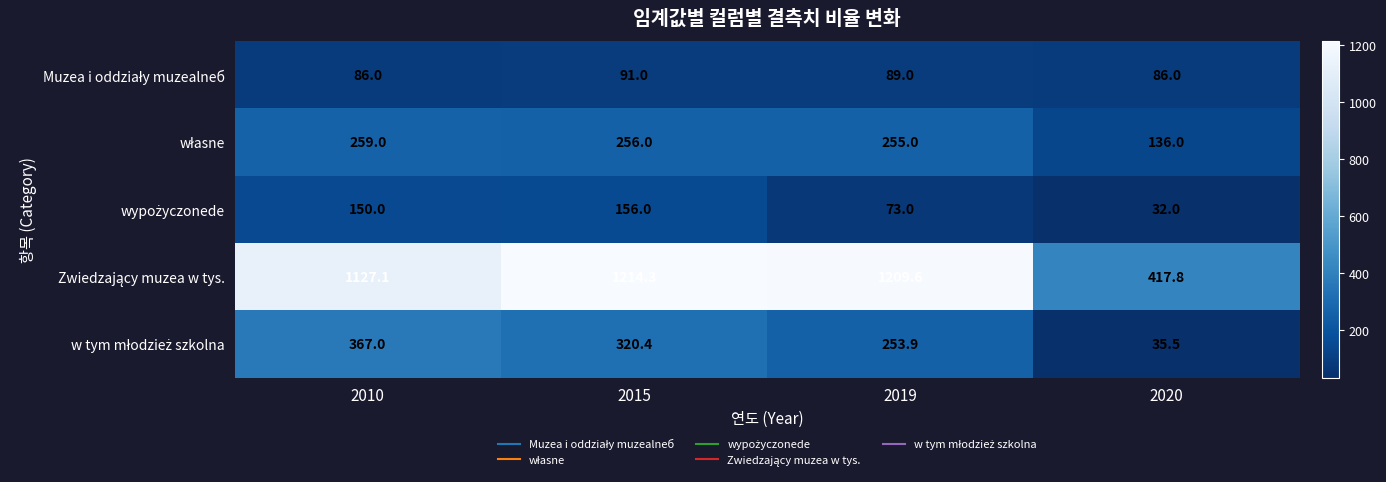

How many data points does each series have?

4